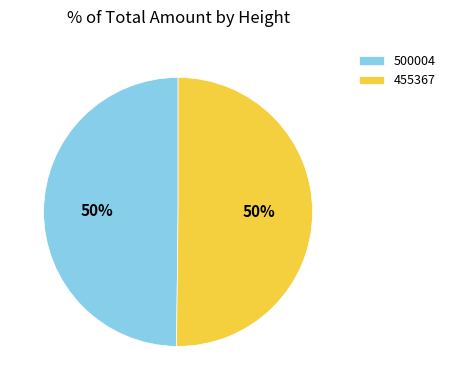

True or false: 500004 accounts for 50% of the total.

True